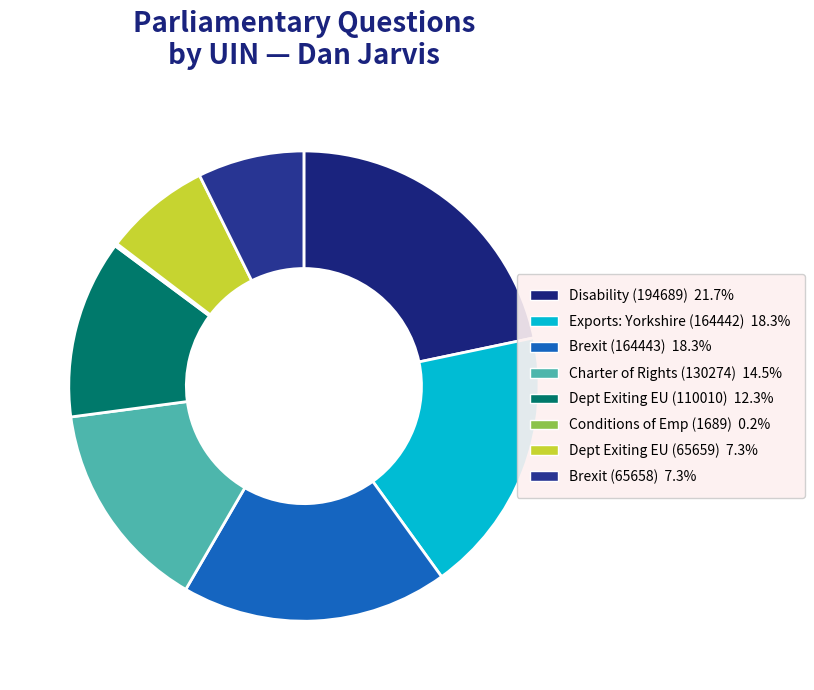

Count the number of slices in the pie.

8